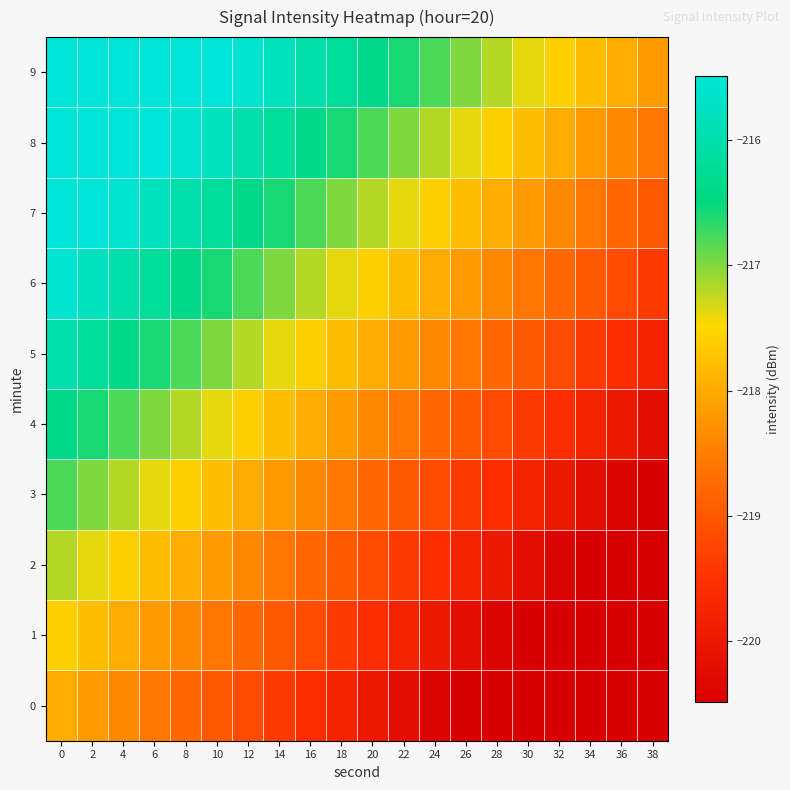

How many data points does each series have?

20